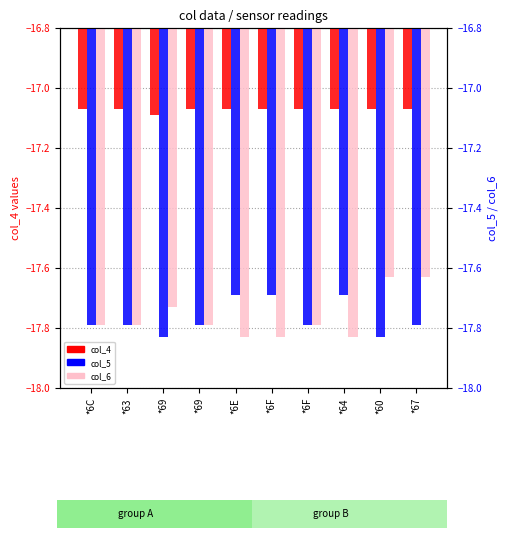

The col_4 series shows -17.1 at *67. True or false?

True